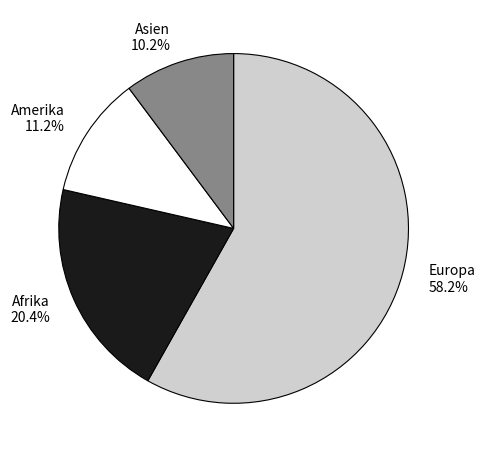

Count the number of slices in the pie.

4